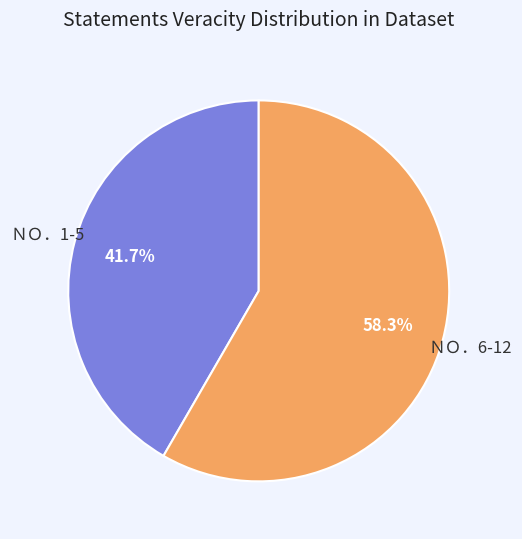

To the nearest percent, what is the difference between the largest and smallest slice percentages?

17%